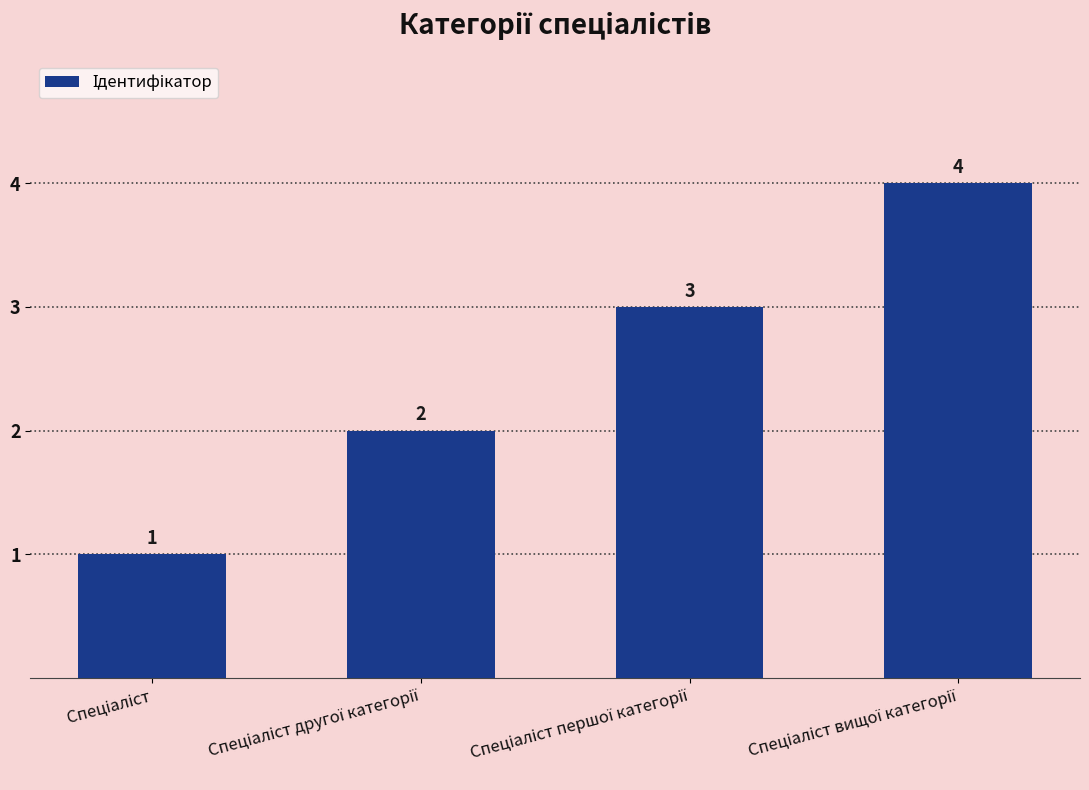

What is the sum of all values?

10